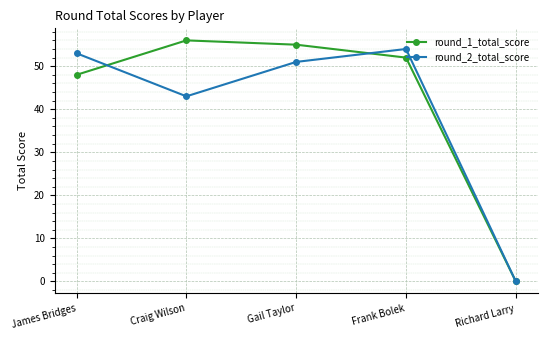

What is the difference between the maximum and minimum values in the round_2_total_score series?

54